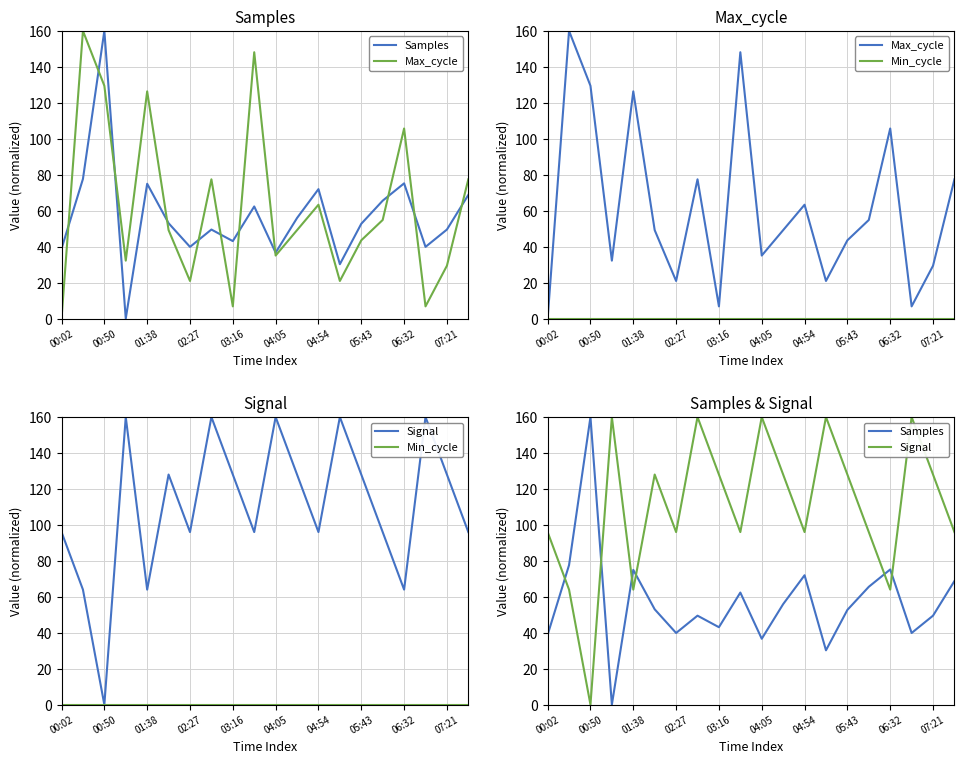

What is the label of the 17th point from the right?

02:27